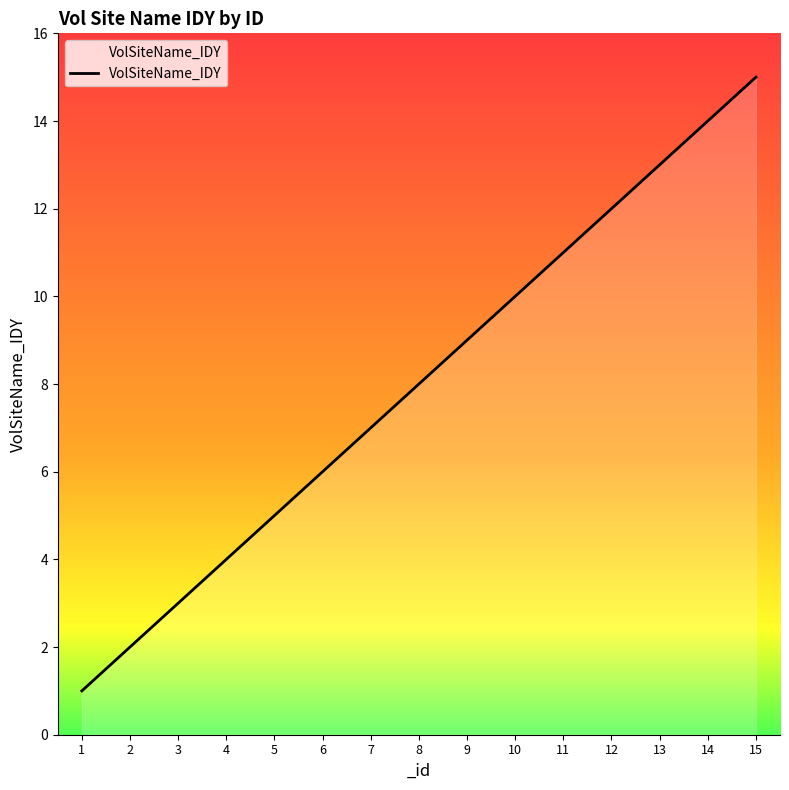

At which category does the chart reach its peak across all series?

15